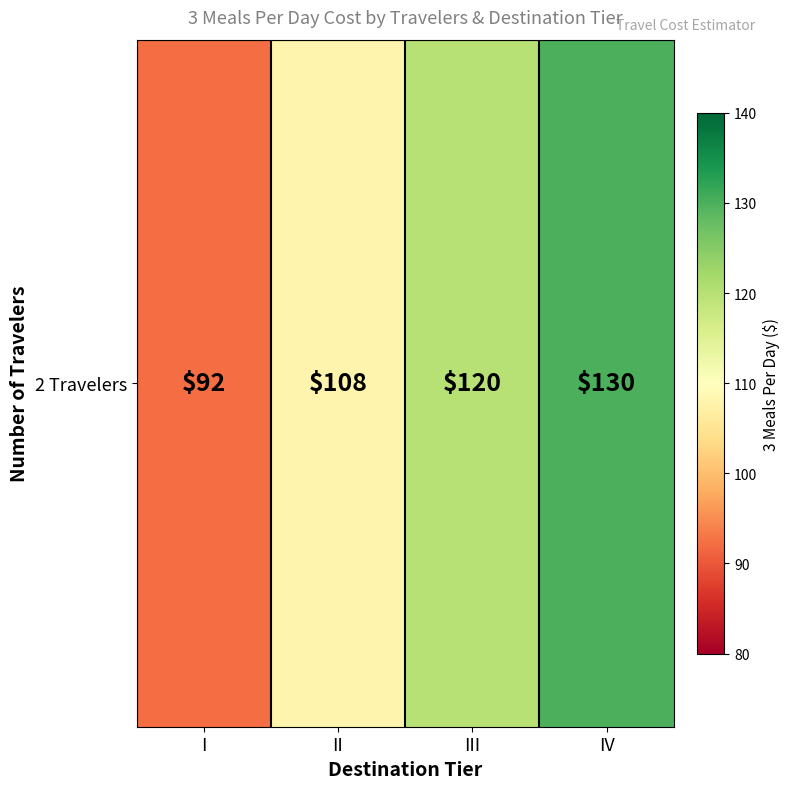

Is it true that the value at IV is 77?

False